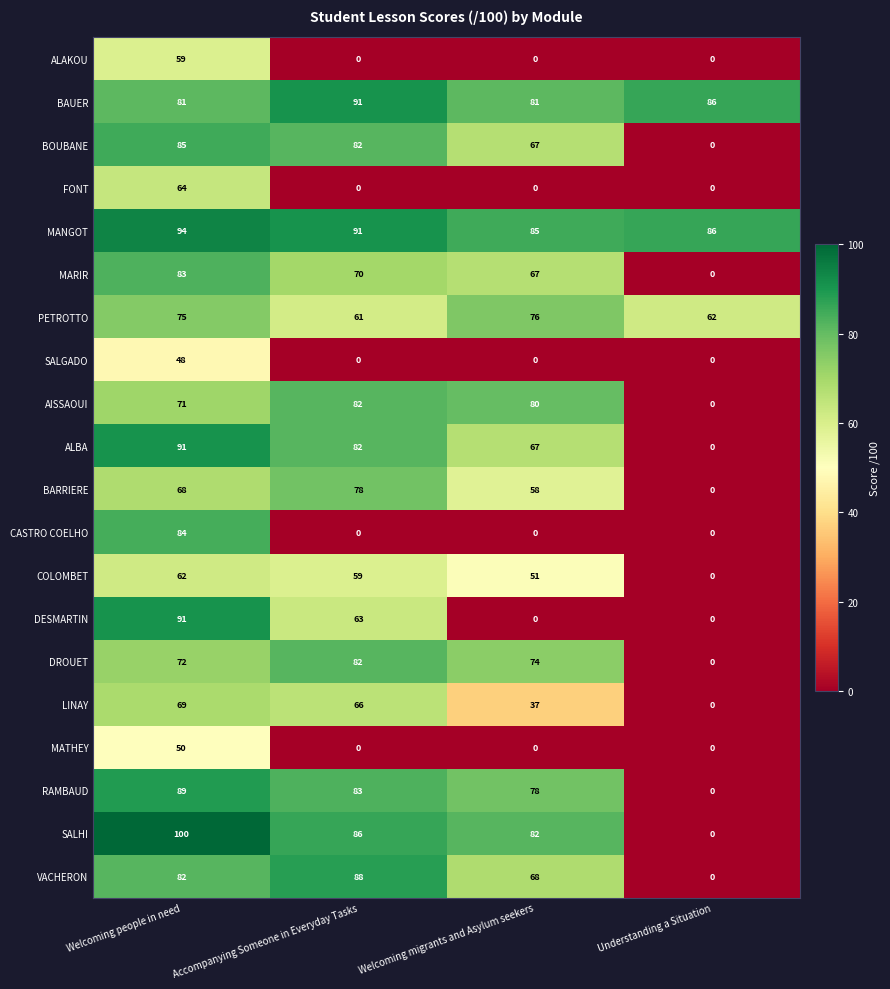

The BAUER series shows 43 at Welcoming people in need. True or false?

False